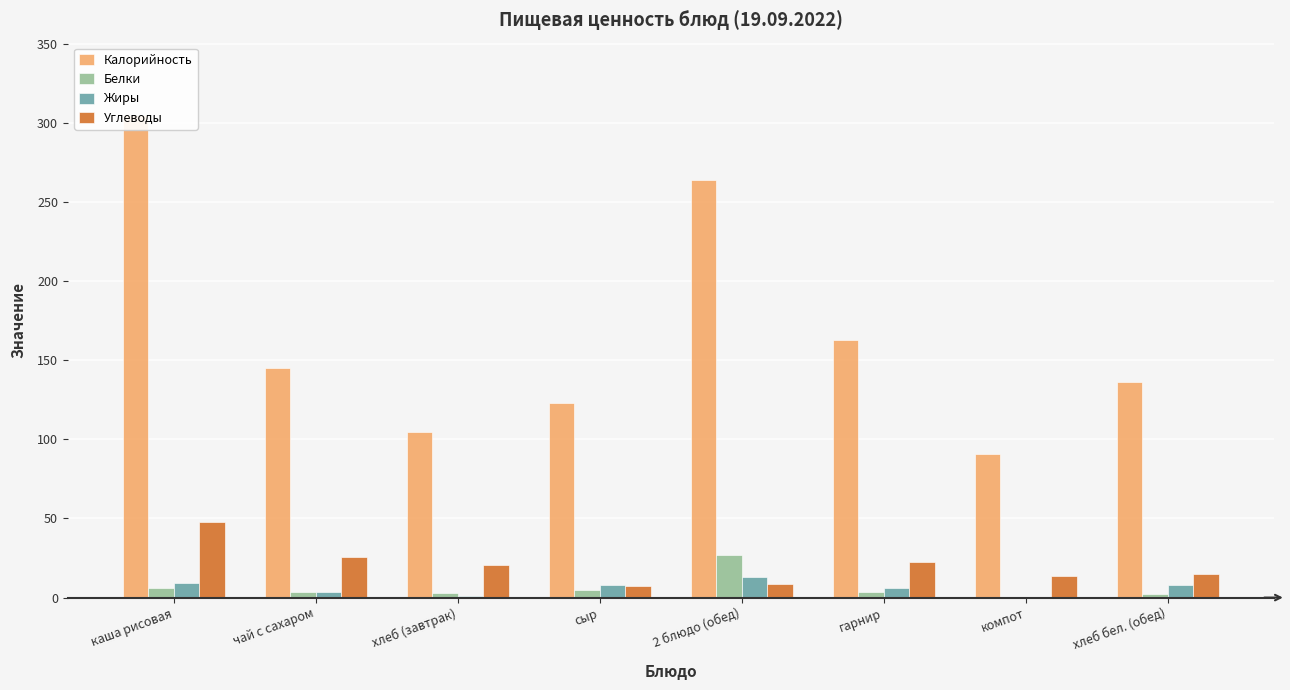

How many values in the Жиры series are below 7?

4